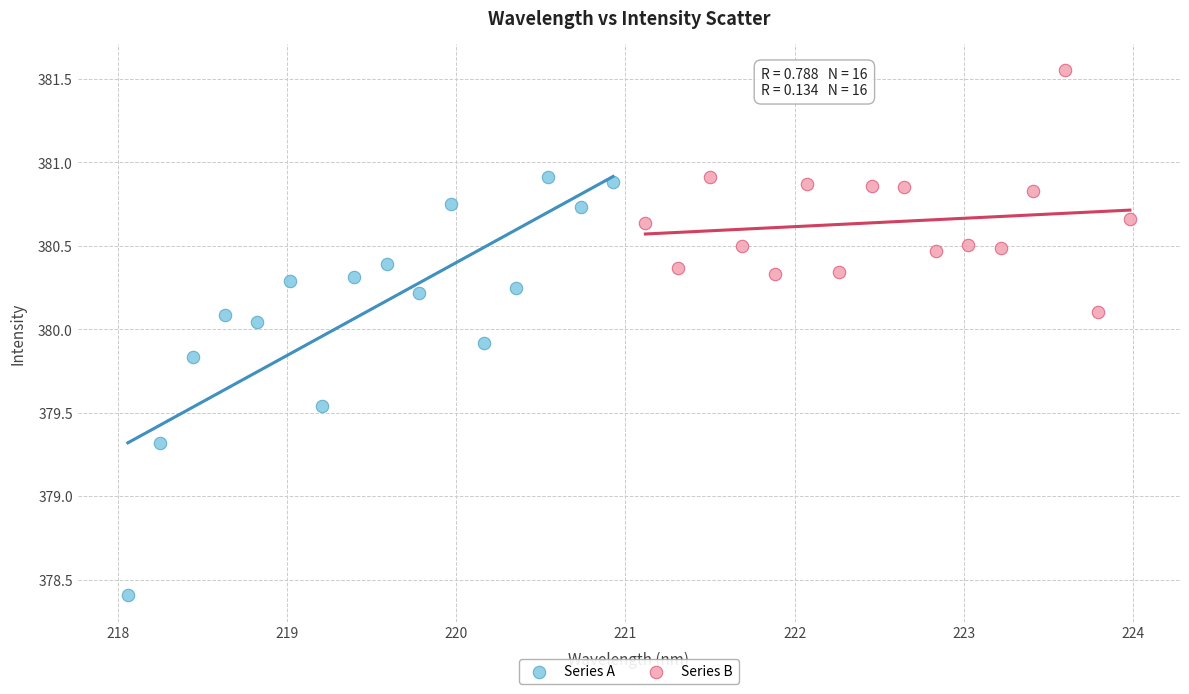

Which series reaches the minimum Y coordinate?

Series A